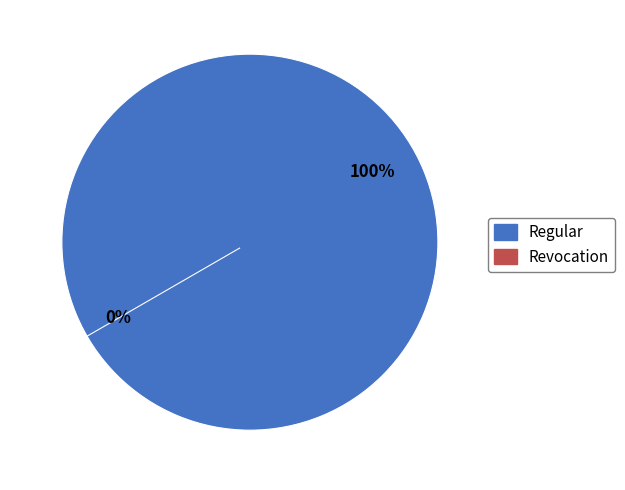

What is the change in value from Regular to Revocation?

-153